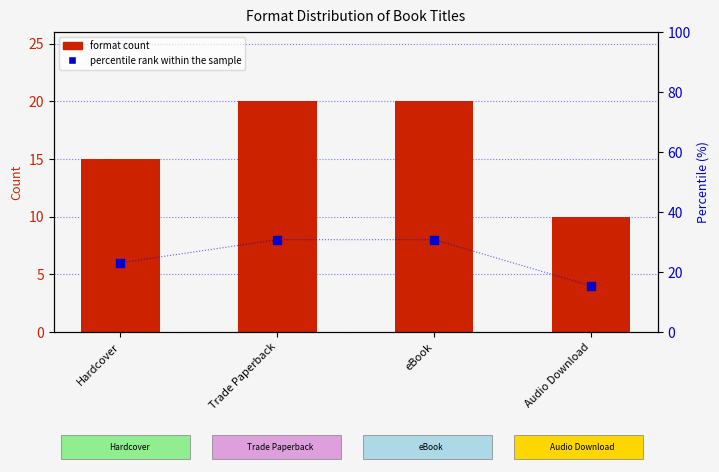

What are all the series names shown in the legend?

format count, percentile rank within the sample